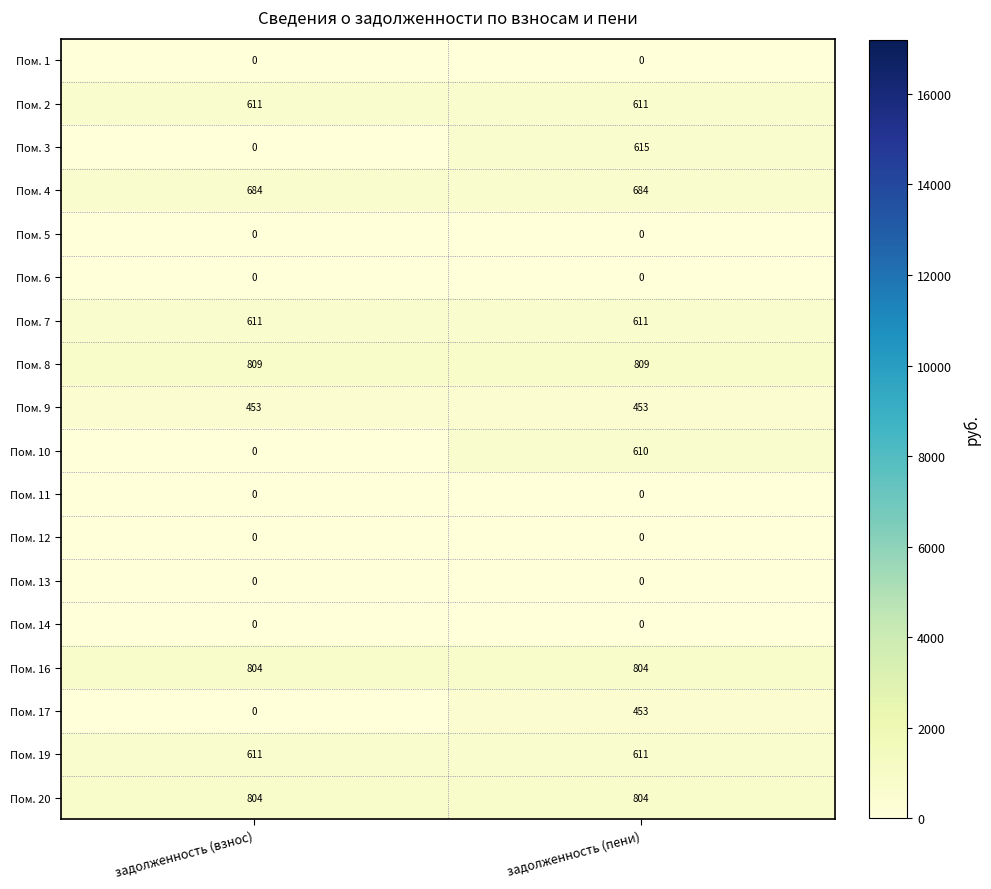

What is the total value across all series at задолженность (взнос)?

5387